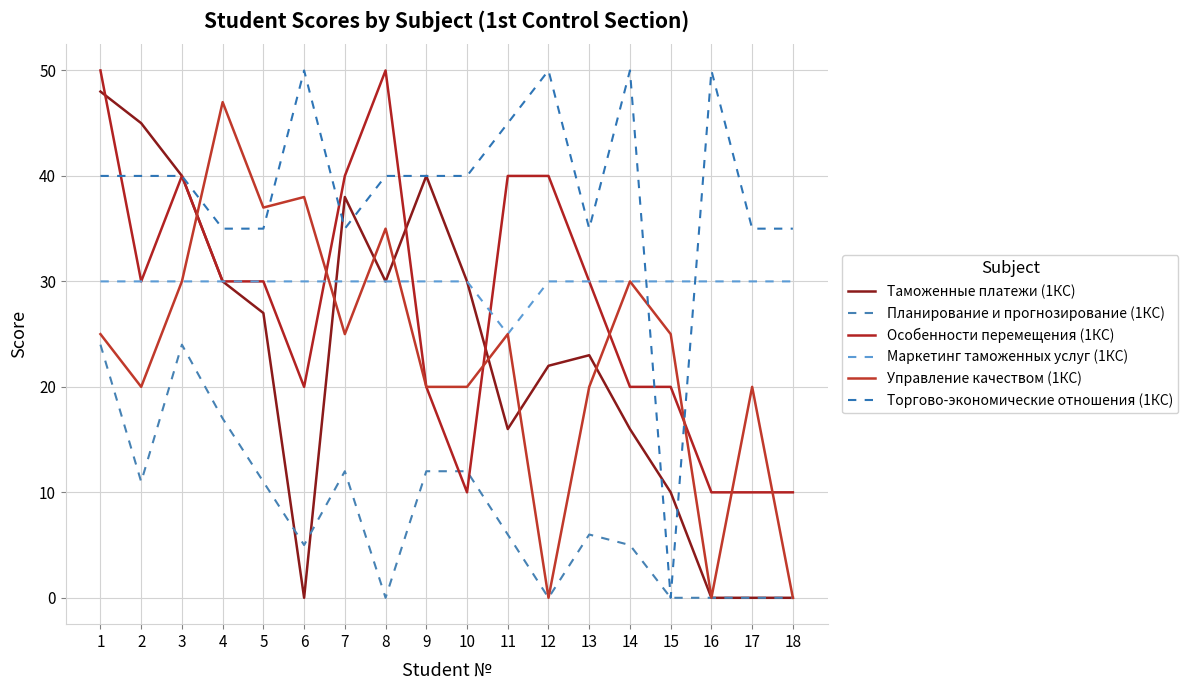

How many lines are shown in the chart?

6